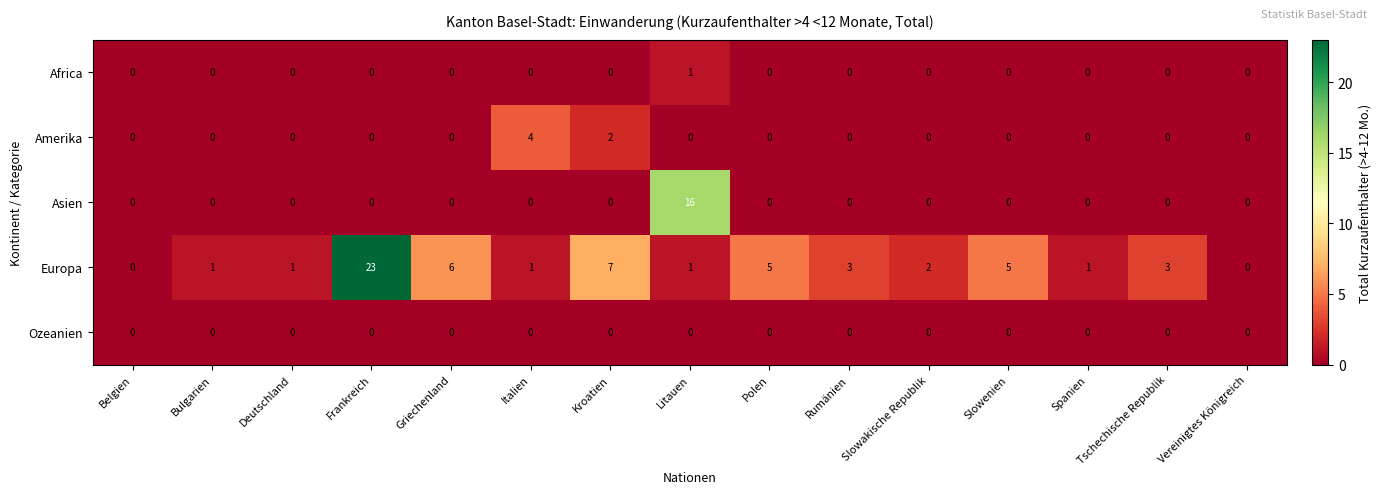

Between Polen and Tschechische Republik, which series saw the biggest shift?

Europa